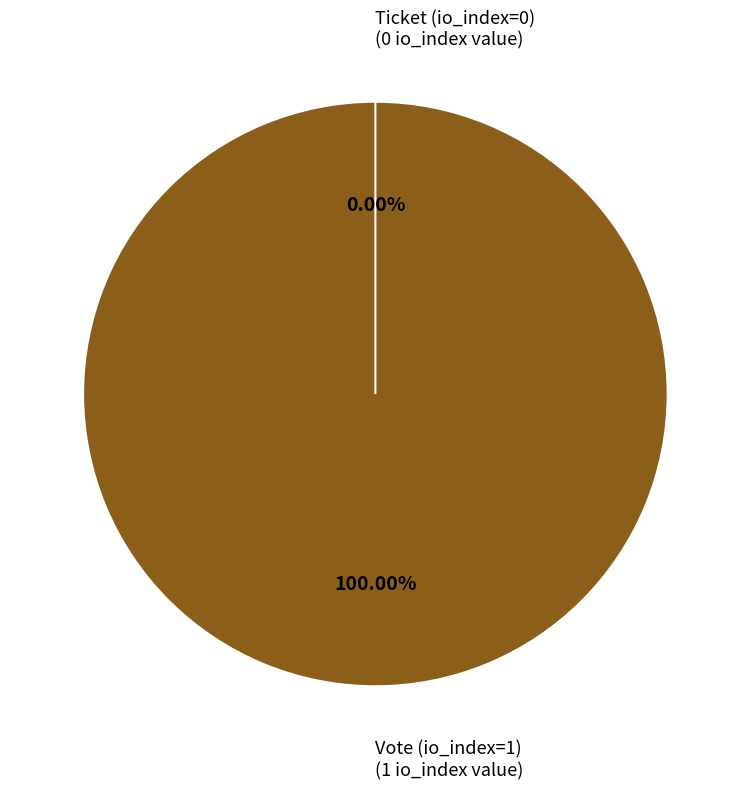

To the nearest percent, what is the difference between the Vote (io_index=1) and Ticket (io_index=0) slice percentages?

100%